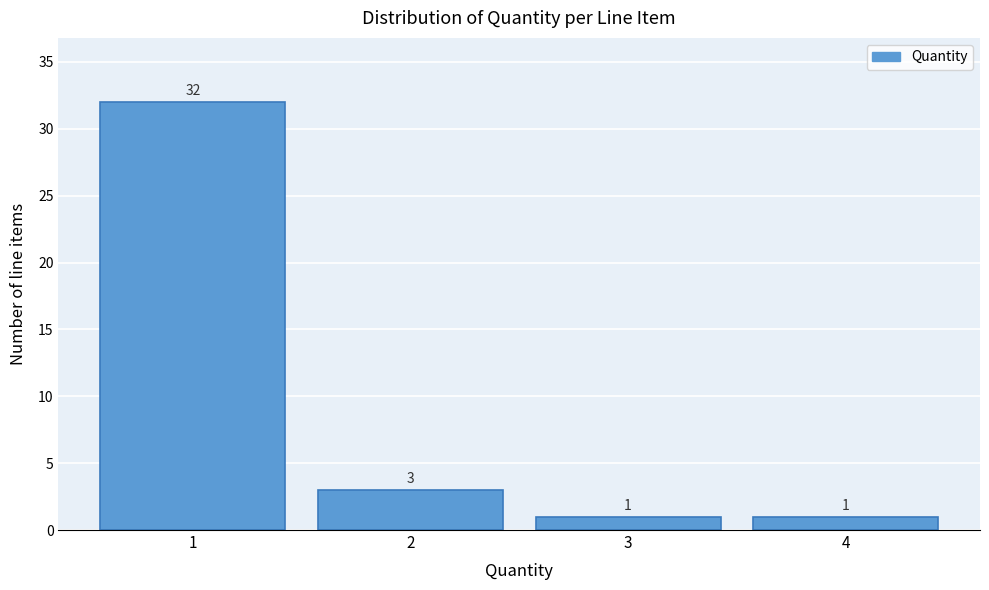

Reading left to right, transcribe this chart: for each bar, give the range it covers on the x-axis and its height.

0.5 to 1.5: 32
1.5 to 2.5: 3
2.5 to 3.5: 1
3.5 to 4.5: 1